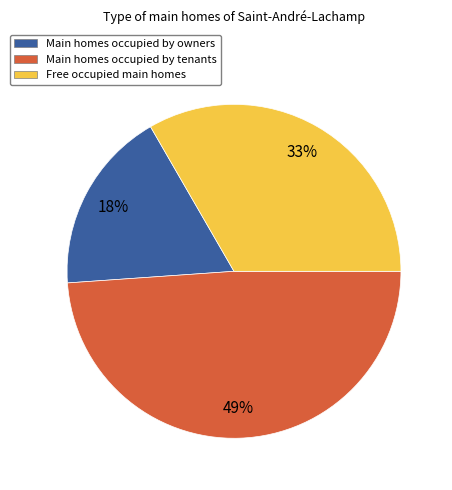

To the nearest percent, what is the average slice percentage?

33%